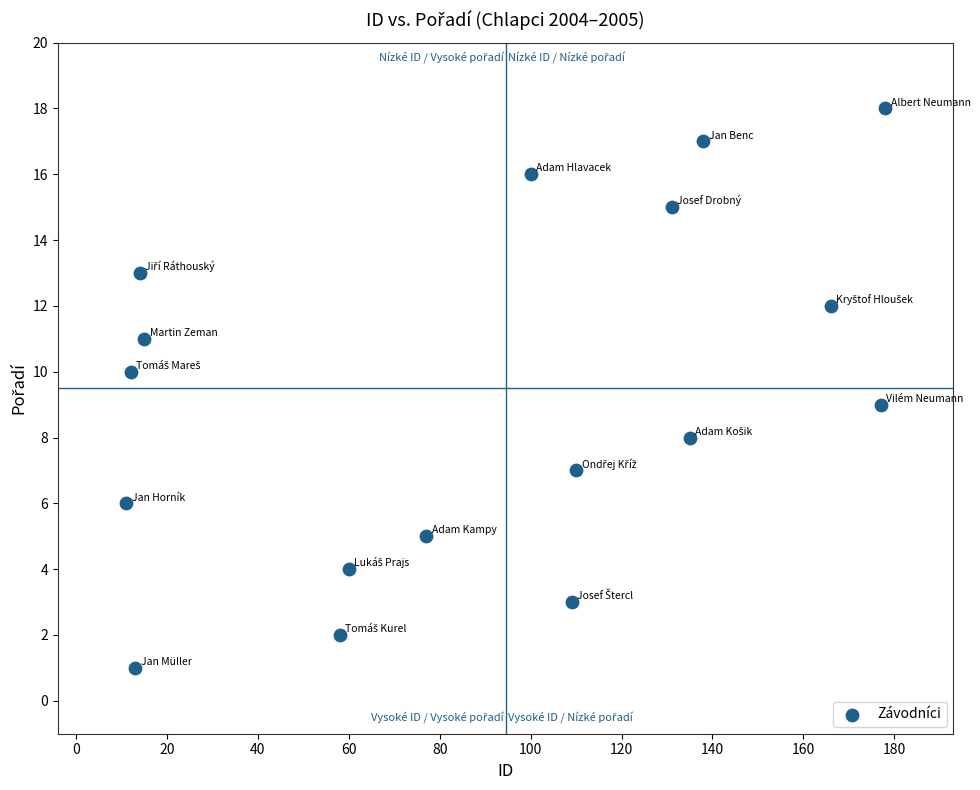

What is the range of X values (max minus min)?

167